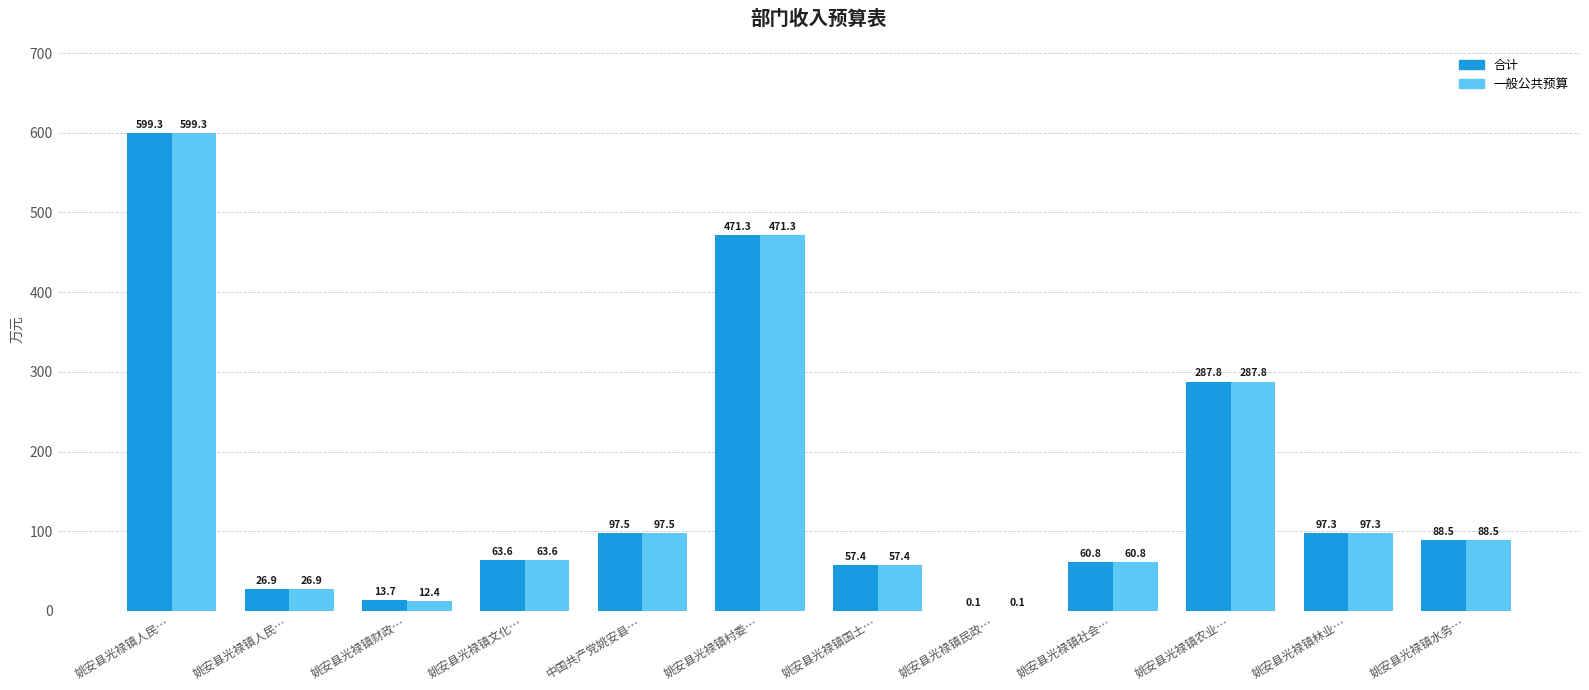

Reading right to left, extract all data points from this chart.

合计: 姚安县光禄镇水务…=88.5	姚安县光禄镇林业…=97.3	姚安县光禄镇农业…=287.8	姚安县光禄镇社会…=60.8	姚安县光禄镇民政…=0.1	姚安县光禄镇国土…=57.4	姚安县光禄镇村委…=471.3	中国共产党姚安县…=97.5	姚安县光禄镇文化…=63.6	姚安县光禄镇财政…=13.7	姚安县光禄镇人民…=26.9	姚安县光禄镇人民…=599.3
一般公共预算: 姚安县光禄镇水务…=88.5	姚安县光禄镇林业…=97.3	姚安县光禄镇农业…=287.8	姚安县光禄镇社会…=60.8	姚安县光禄镇民政…=0.1	姚安县光禄镇国土…=57.4	姚安县光禄镇村委…=471.3	中国共产党姚安县…=97.5	姚安县光禄镇文化…=63.6	姚安县光禄镇财政…=12.4	姚安县光禄镇人民…=26.9	姚安县光禄镇人民…=599.3